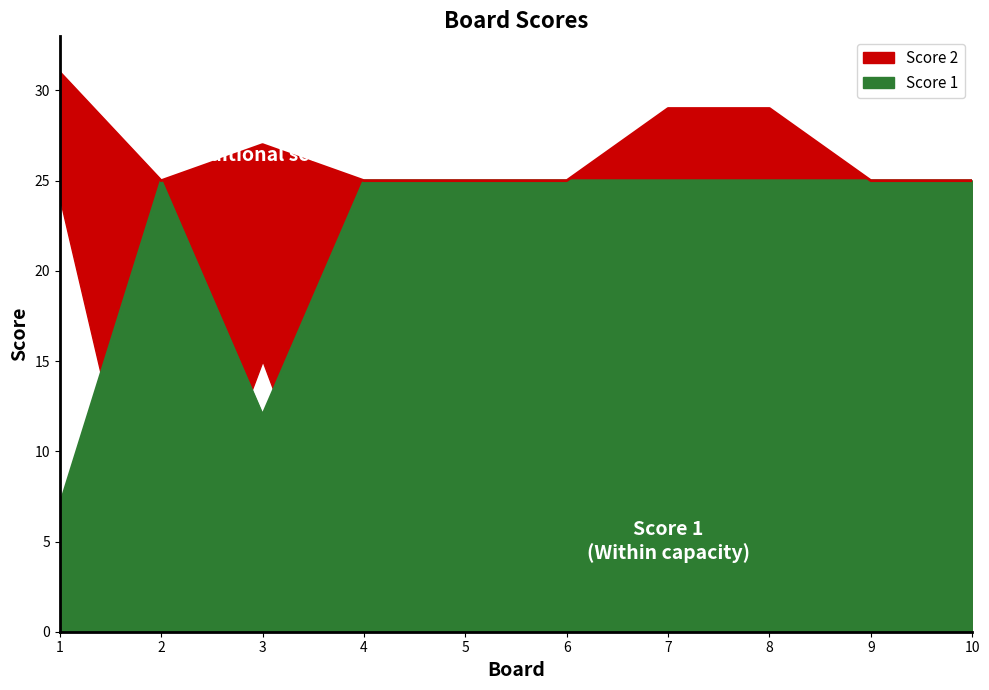

Where is the data nearest to the value 16?

3